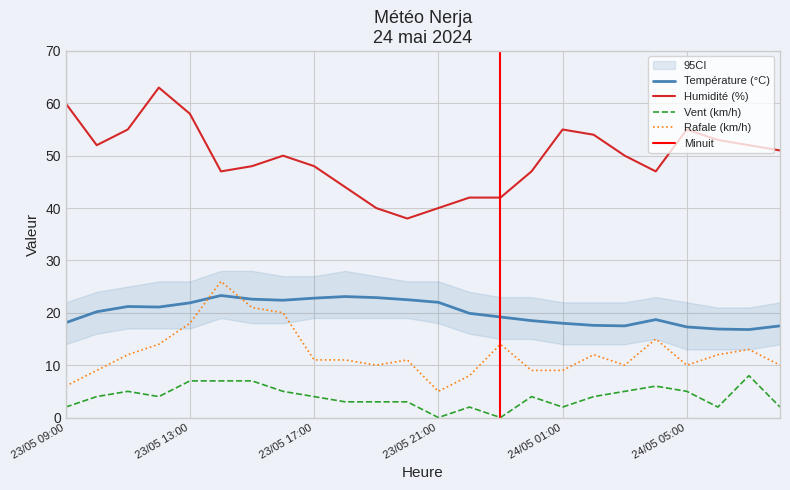

Reading left to right, transcribe all the data shown in this chart.

Température (°C): 18.1	20.2	21.2	21.1	21.9	23.3	22.6	22.4	22.8	23.1	22.9	22.5	22.0	19.9	19.2	18.5	18.0	17.6	17.5	18.7	17.3	16.9	16.8	17.5
Humidité (%): 60.0	52.0	55.0	63.0	58.0	47.0	48.0	50.0	48.0	44.0	40.0	38.0	40.0	42.0	42.0	47.0	55.0	54.0	50.0	47.0	55.0	53.0	52.0	51.0
Vitesse du vent (km/h): 2.0	4.0	5.0	4.0	7.0	7.0	7.0	5.0	4.0	3.0	3.0	3.0	0.0	2.0	0.0	4.0	2.0	4.0	5.0	6.0	5.0	2.0	8.0	2.0
Rafale (km/h): 6.0	9.0	12.0	14.0	18.0	26.0	21.0	20.0	11.0	11.0	10.0	11.0	5.0	8.0	14.0	9.0	9.0	12.0	10.0	15.0	10.0	12.0	13.0	10.0